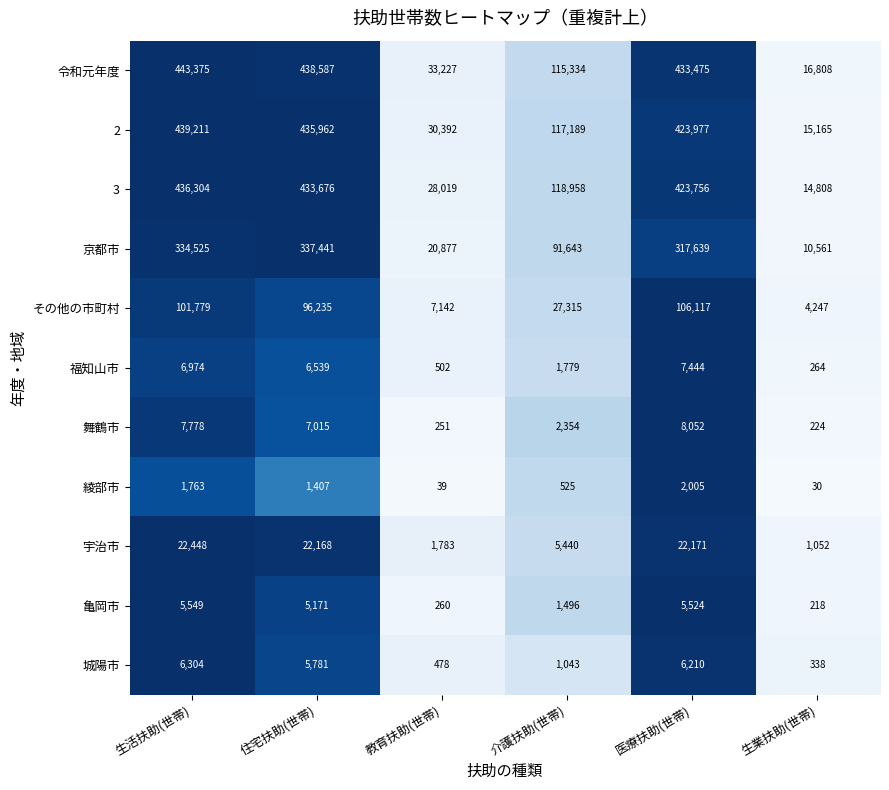

What is the difference between the 令和元年度 values at 生業扶助(世帯) and 教育扶助(世帯)?

16419